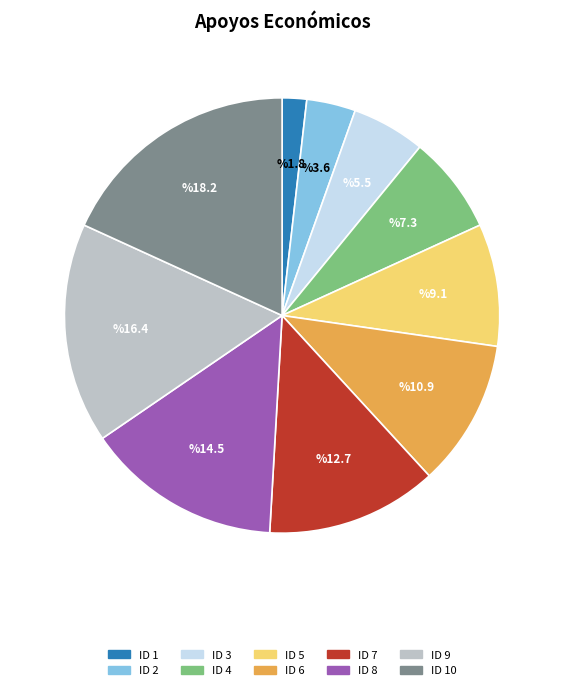

Is there a majority slice in this chart?

No